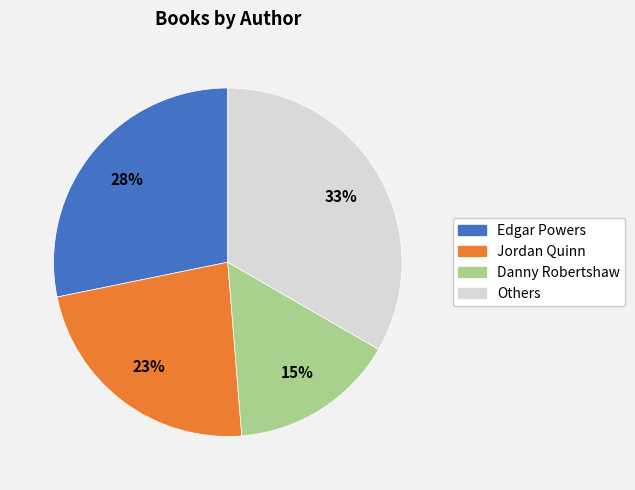

Does any single category account for the majority?

No